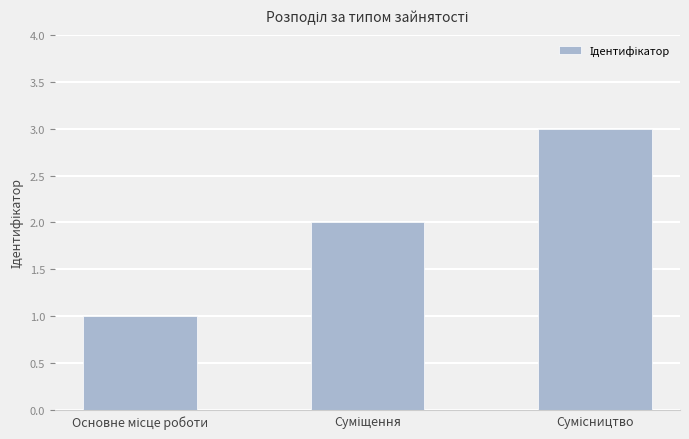

What is the maximum value shown in the chart?

3